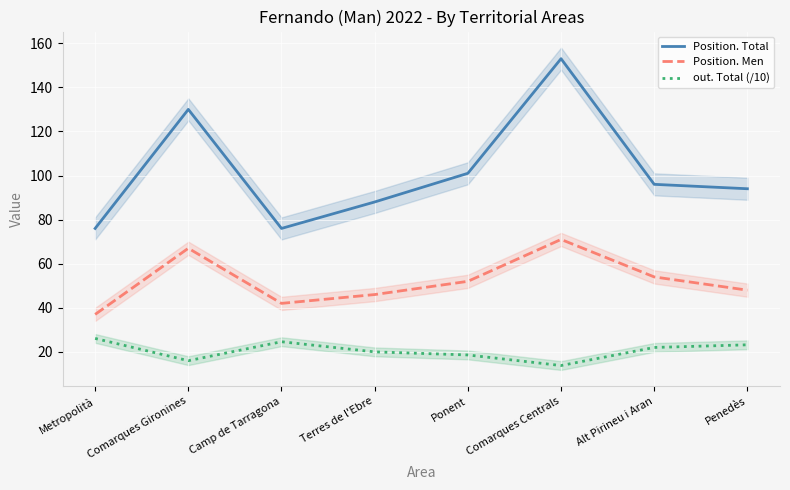

Is it true that out. Total (/10) equals 24.6 at Camp de Tarragona?

True